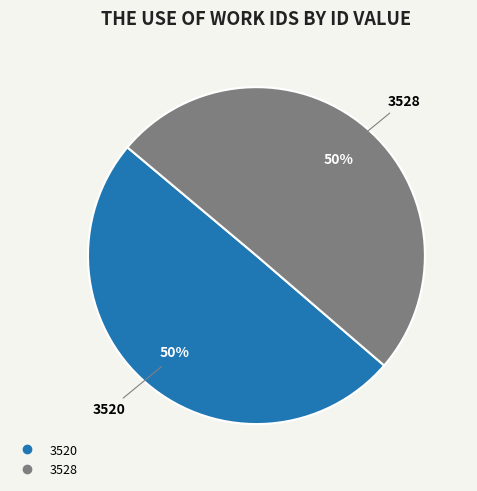

What percentage is the 3520 slice, to the nearest percent?

50%